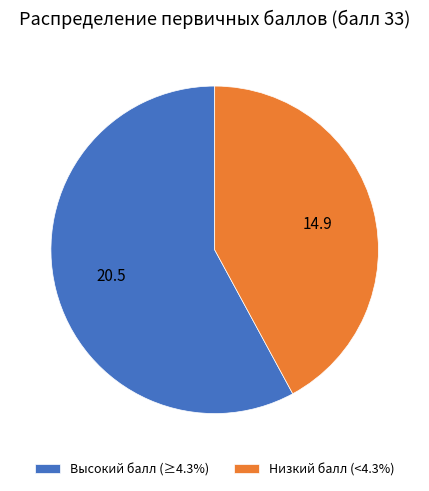

Do Высокий балл (≥4.3%) and Низкий балл (<4.3%) together represent more than half of the pie?

Yes